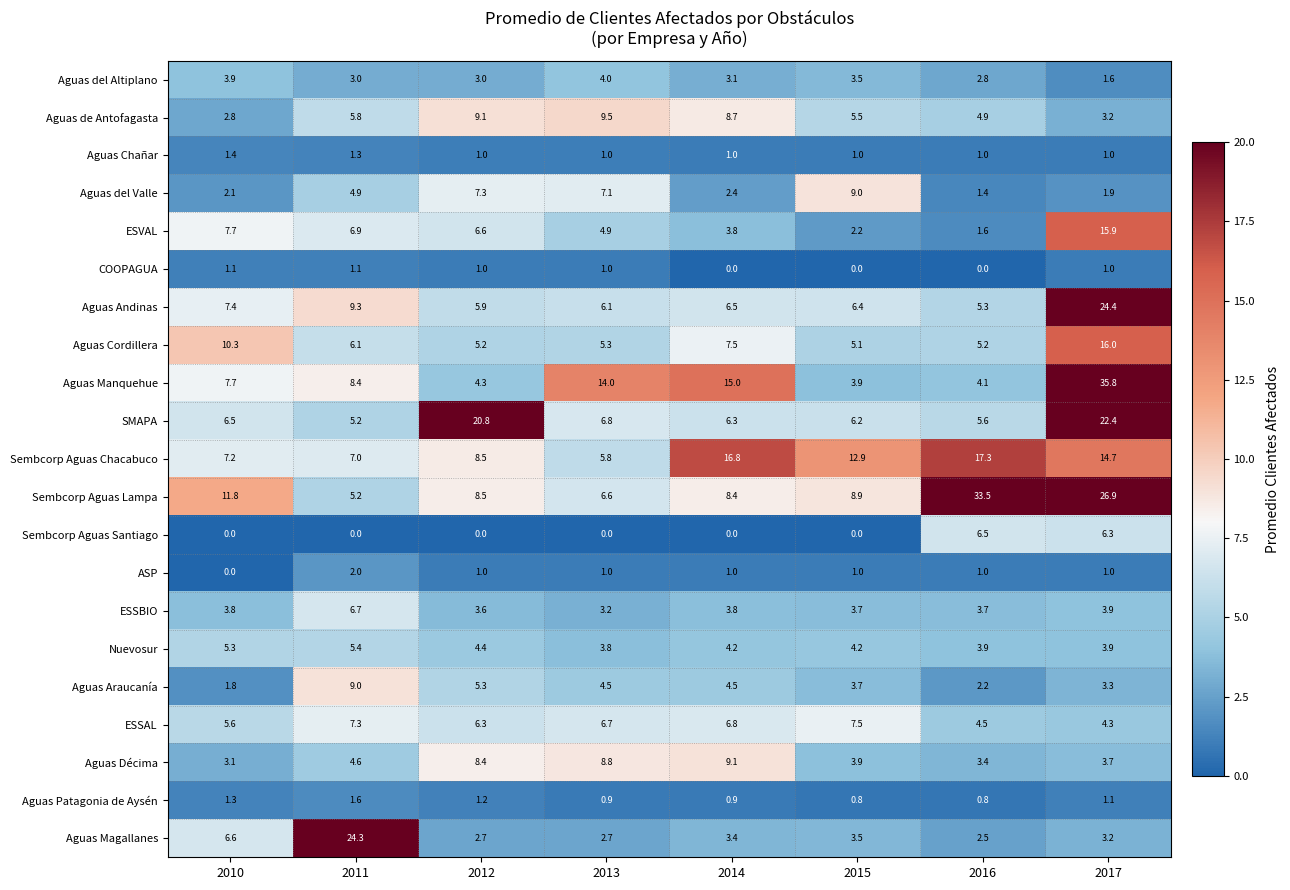

The Nuevosur series shows 7.9 at 2012. True or false?

False